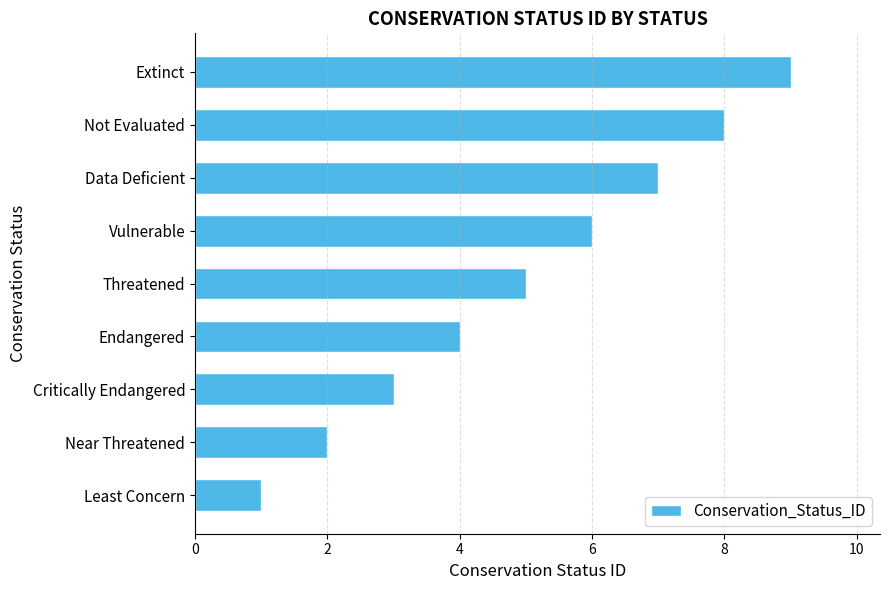

What is the sum of all values?

45